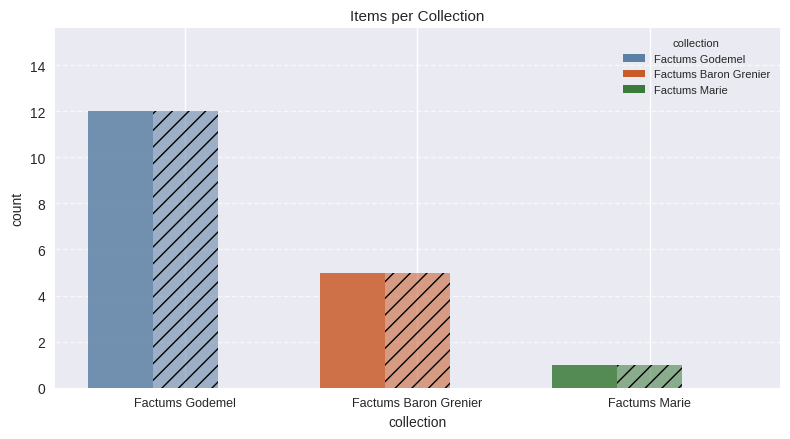

Are the bars horizontal?

No